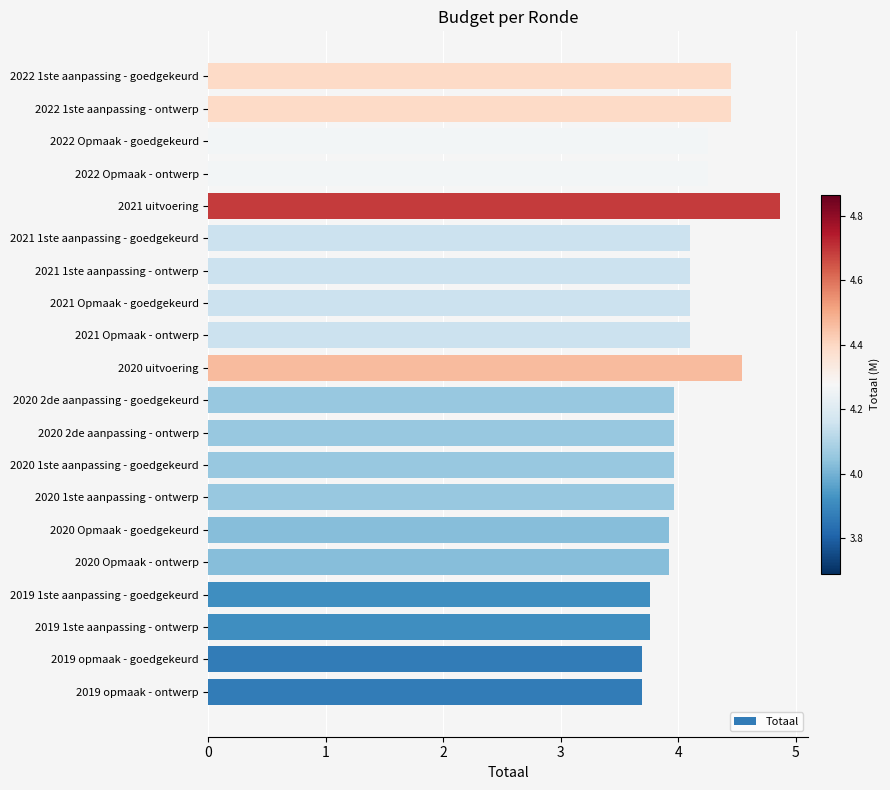

What is the average value?

4.1